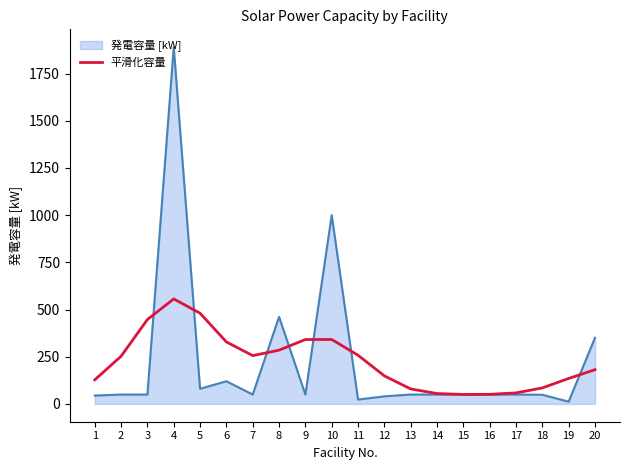

What is the highest value of the 発電容量 [kW] series?

1890.0